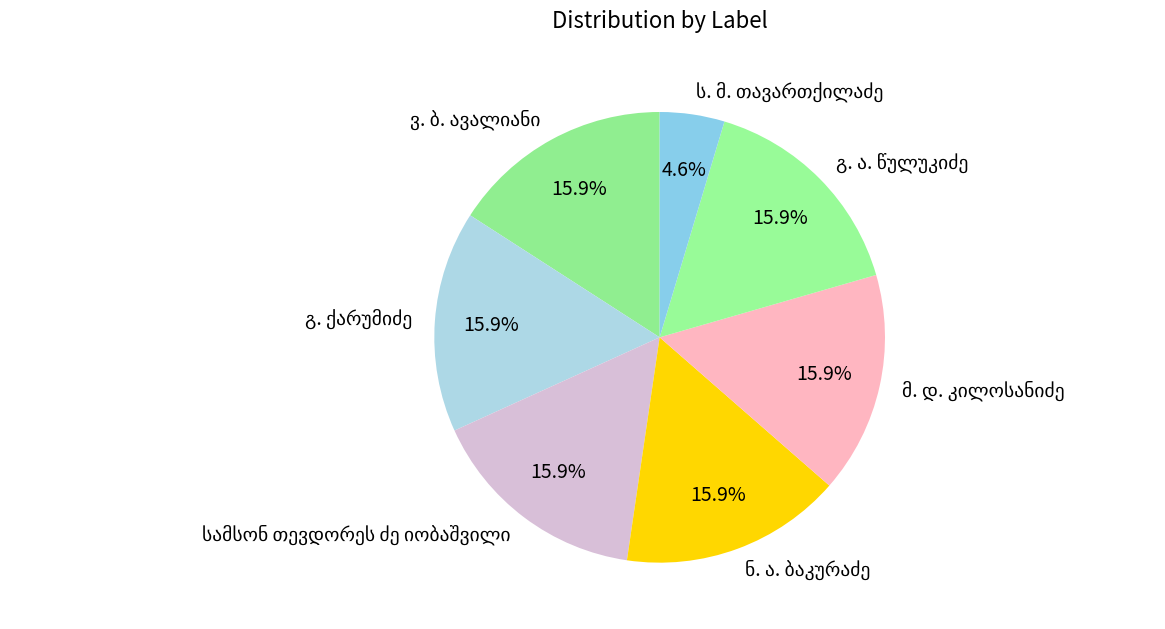

Is there a majority slice in this chart?

No